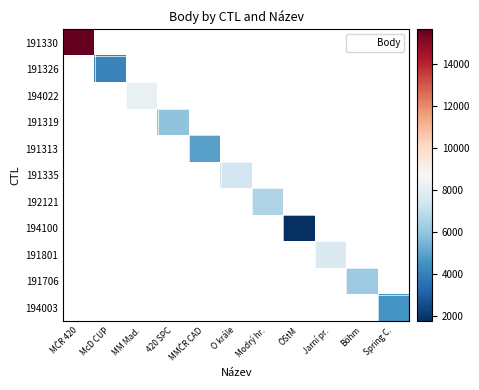

Is the value of 194003 at MM Mad. greater than the value of 191313 at Böhm?

No